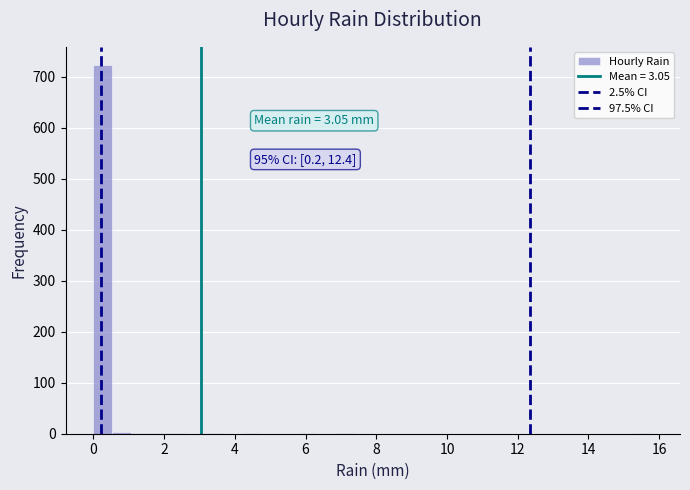

Read against the x-axis, roughly where is the centre of the tallest bar?

0.2